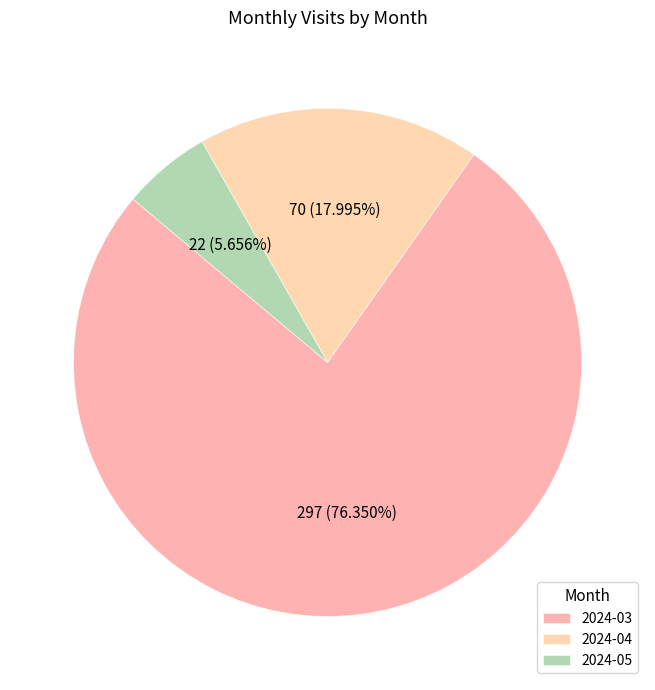

Between 2024-03 and 2024-05, which is larger?

2024-03